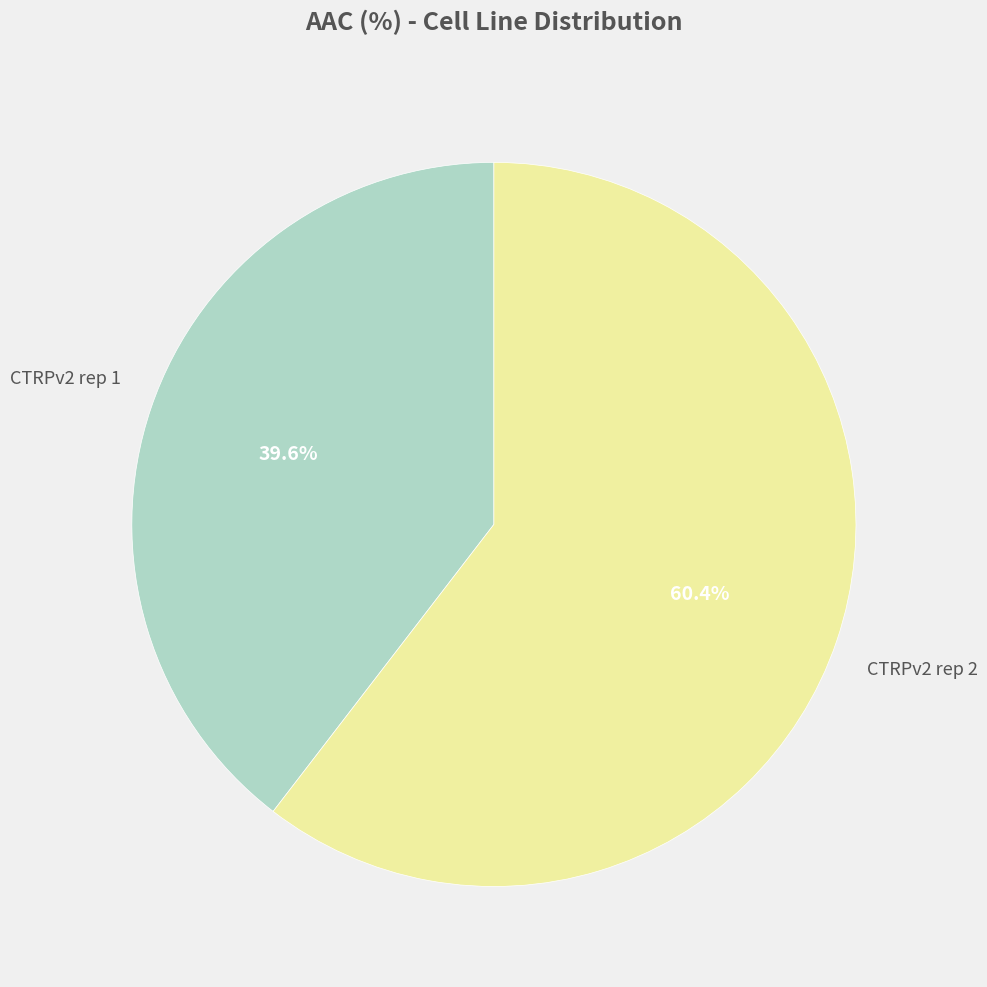

Is there any slice that represents more than half of the pie?

Yes